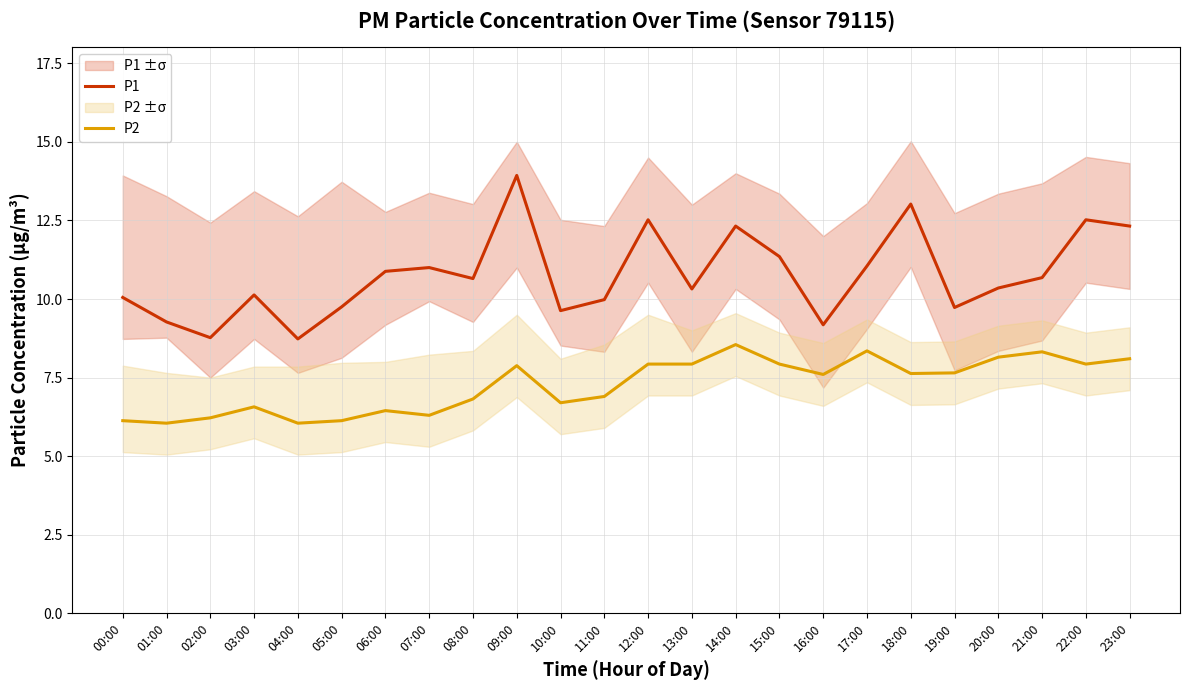

Which category has the highest value in the P2 series?

14:00